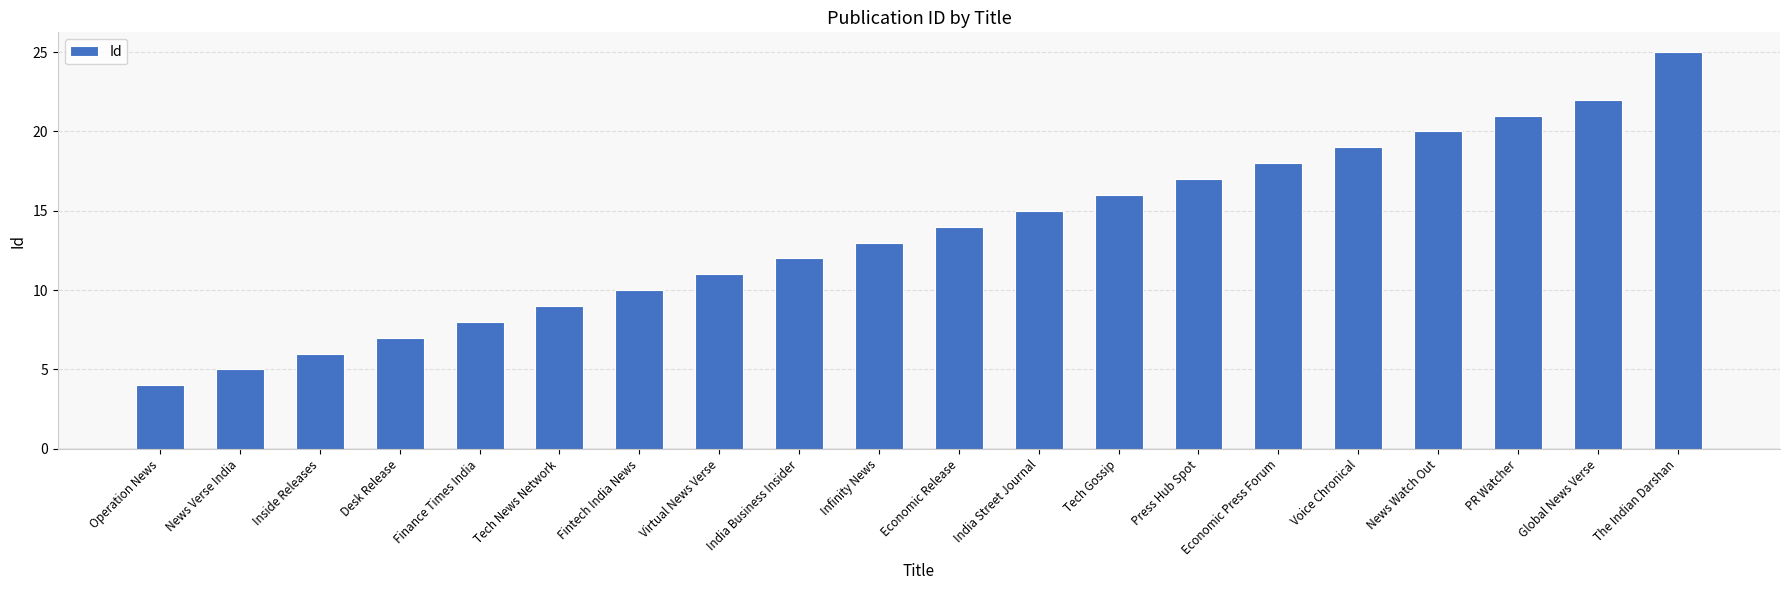

What is the sum of all values?

272